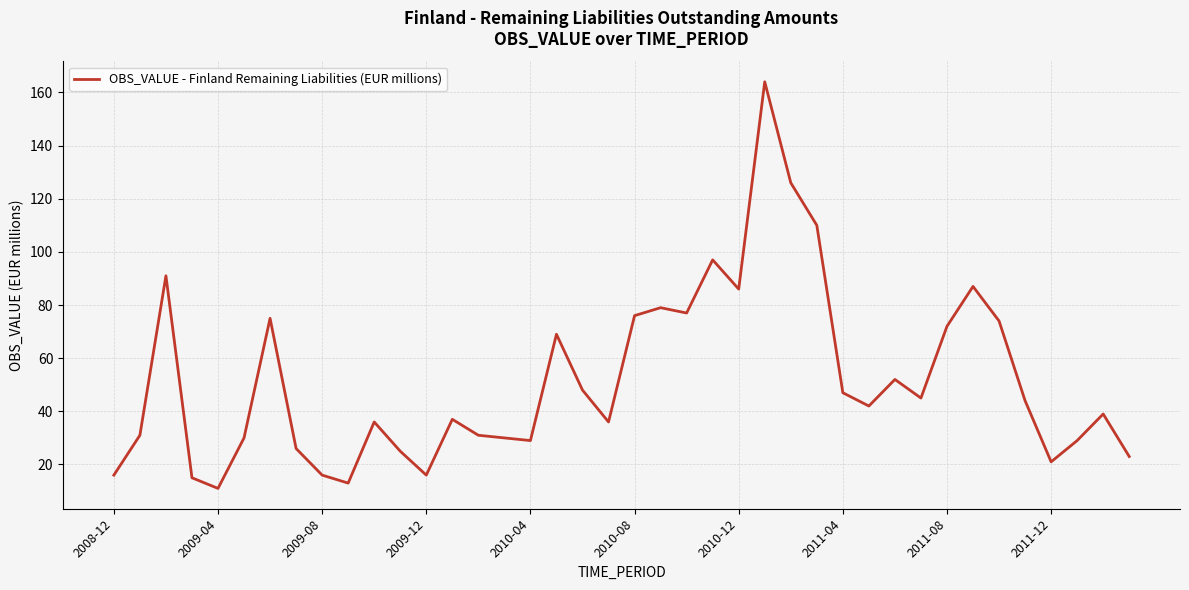

What is the maximum value shown in the chart?

164